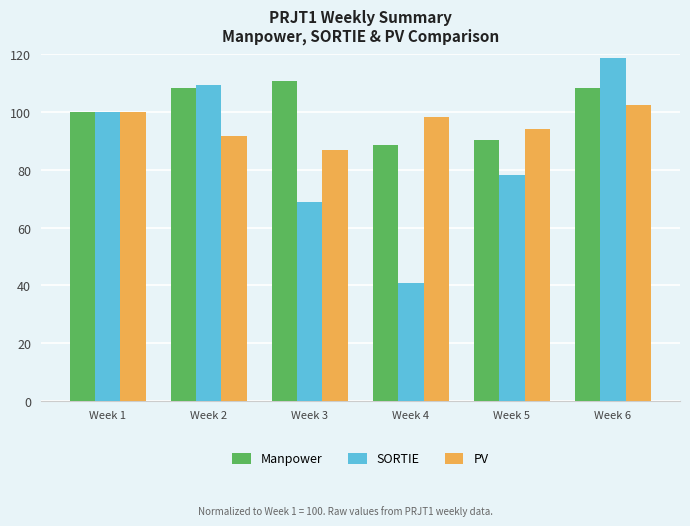

What is the value of the PV bar at the 4th from the left?

98.3